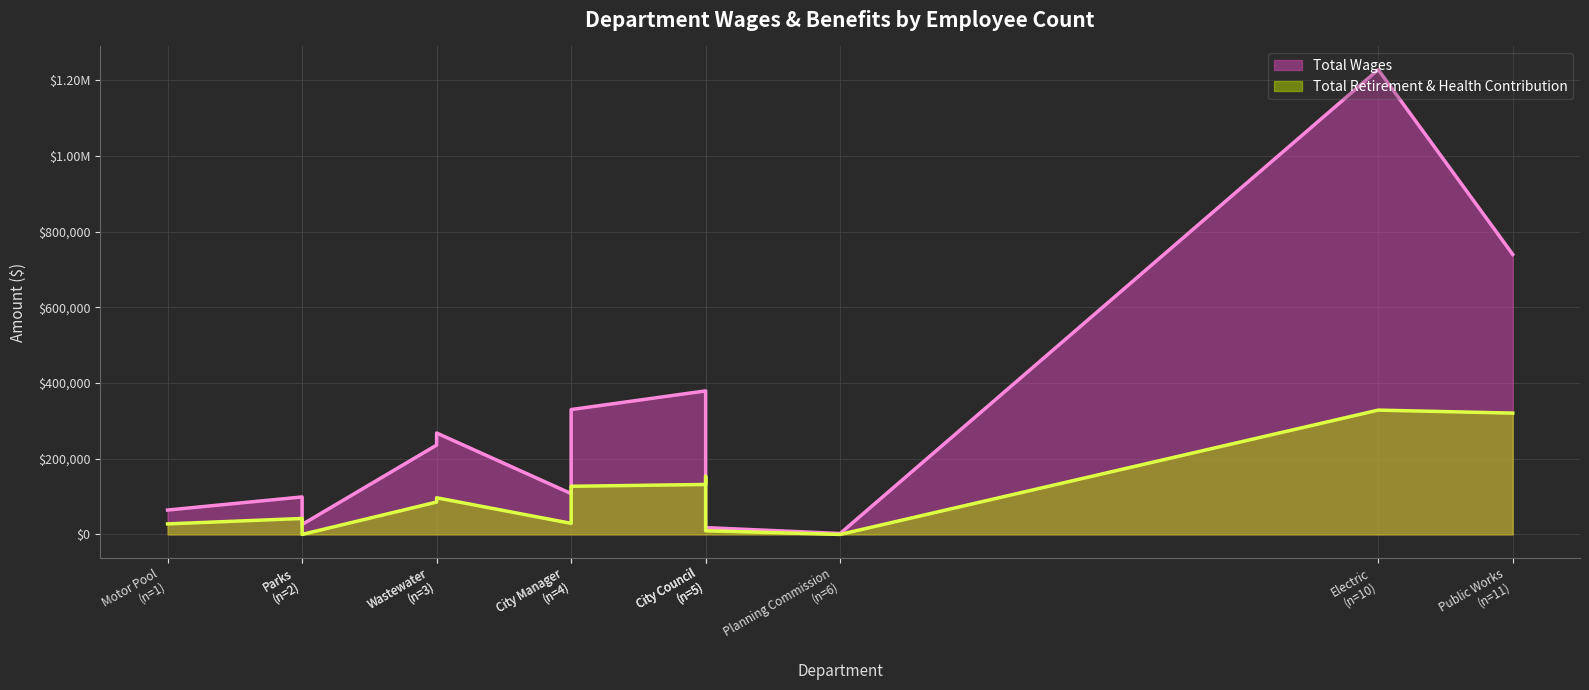

How many interior local valleys does the Total Retirement & Health Contribution series have?

3